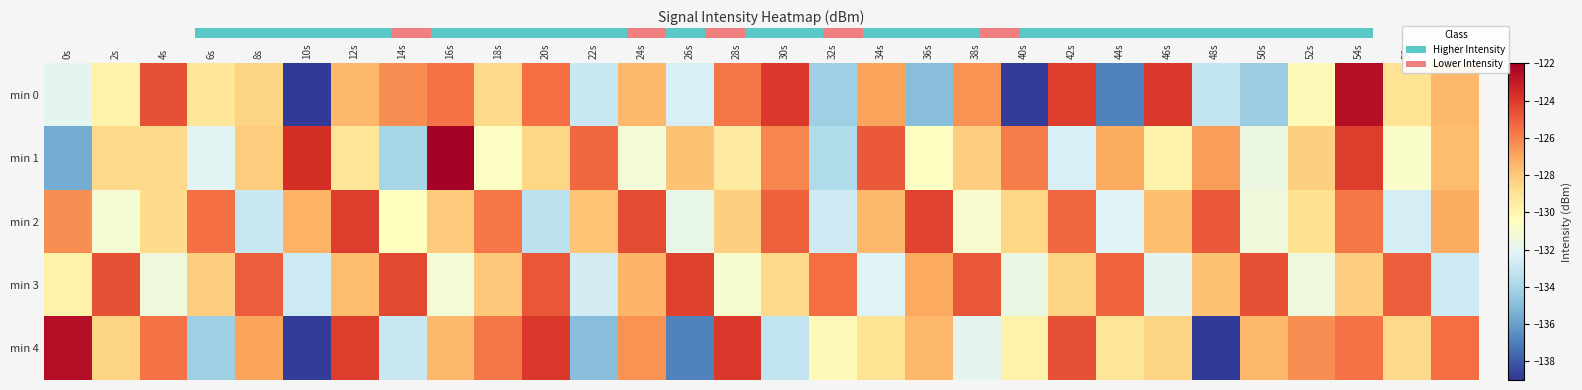

What is the difference between the highest and lowest values at 36s?

10.6